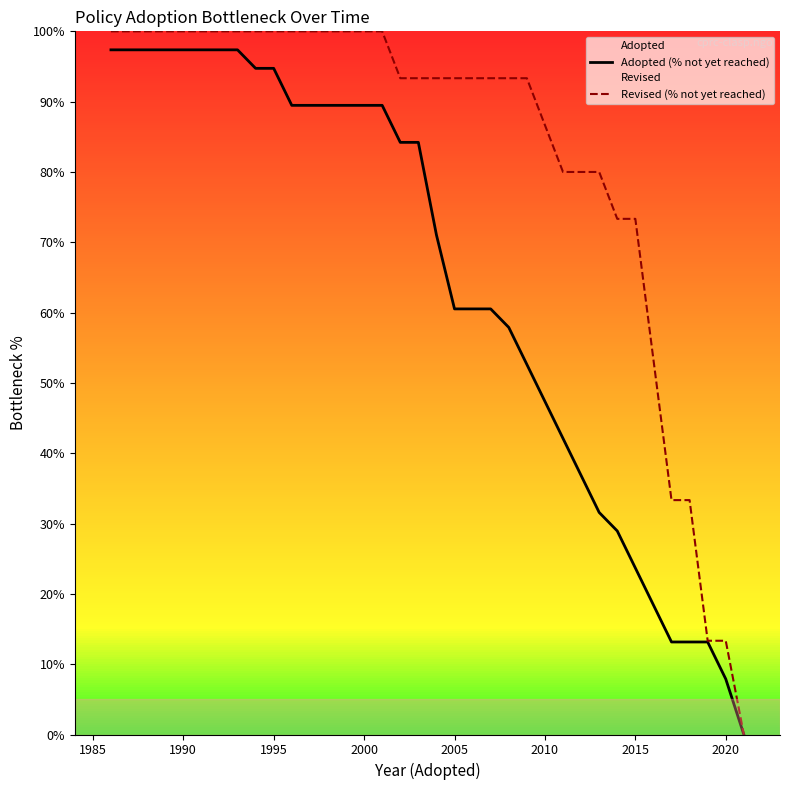

Where is Adopted (% not yet reached) nearest to the value 48?

2010